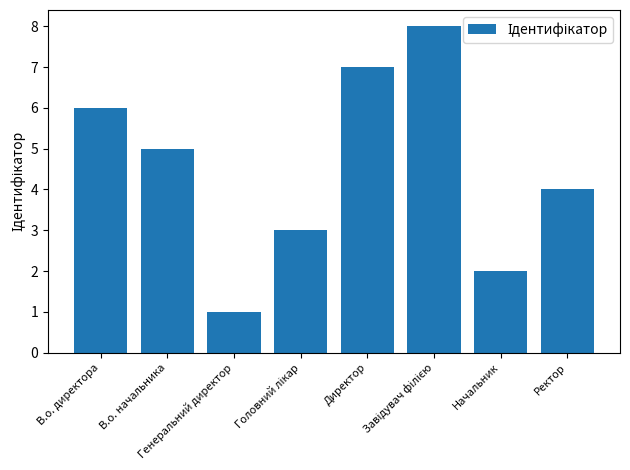

Reading left to right, transcribe all the data shown in this chart.

6	5	1	3	7	8	2	4